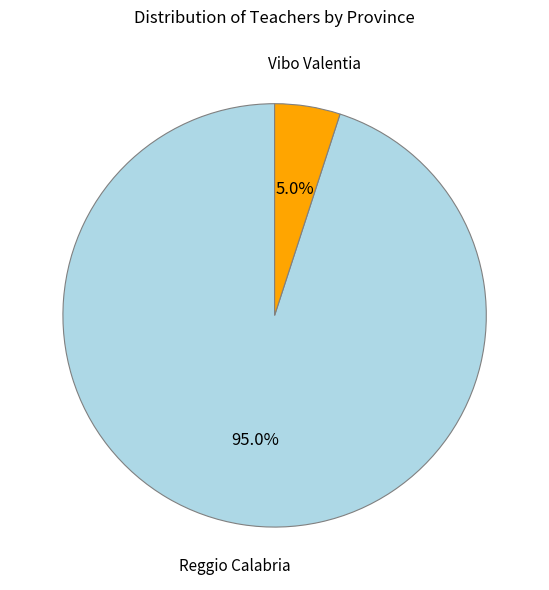

Is there any slice that represents more than half of the pie?

Yes